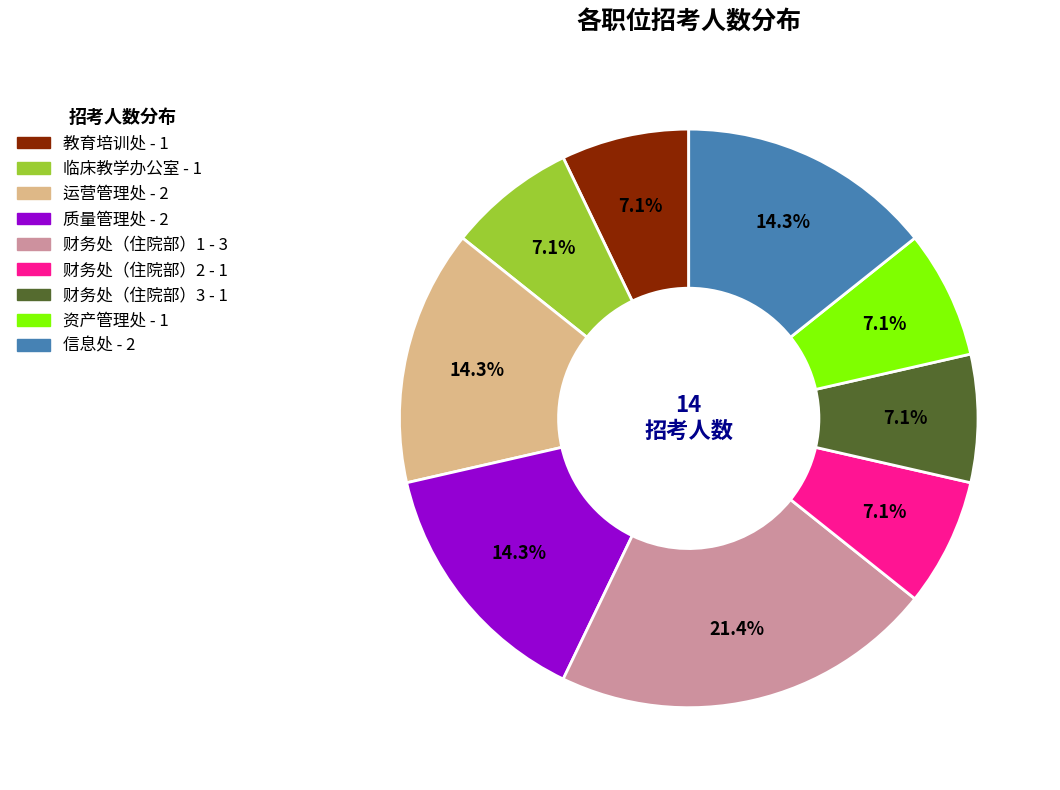

Is there any slice that represents more than half of the pie?

No